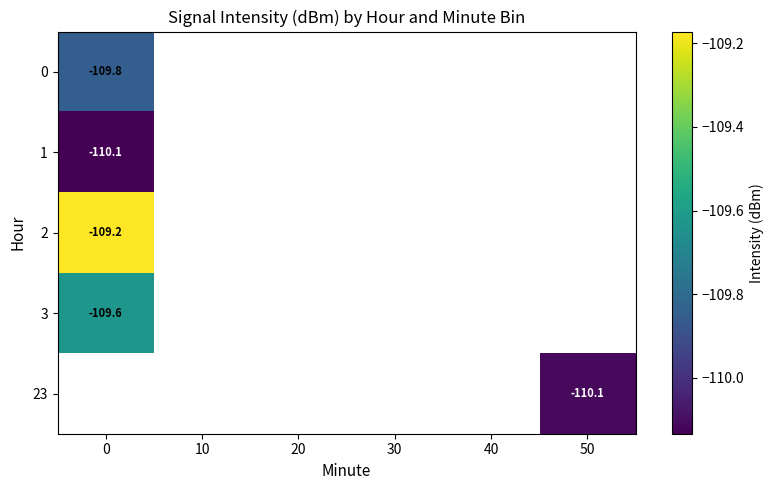

How many values in 23 are below zero?

1